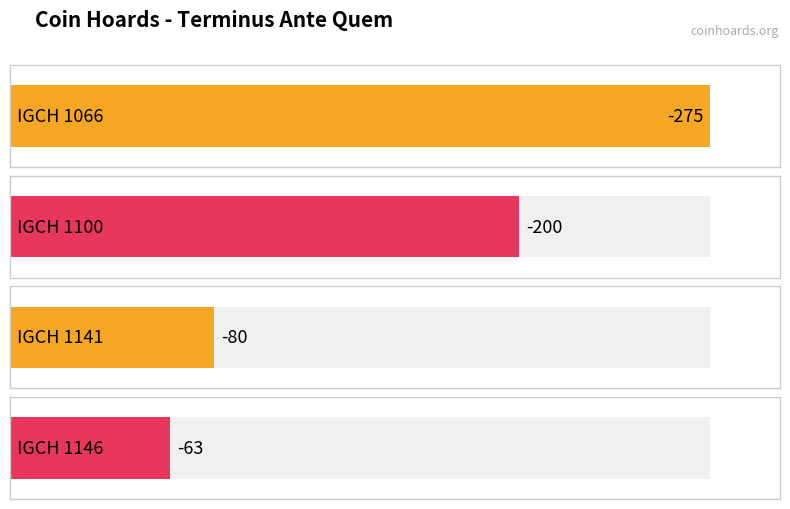

Where is the data nearest to the value -169?

IGCH 1100